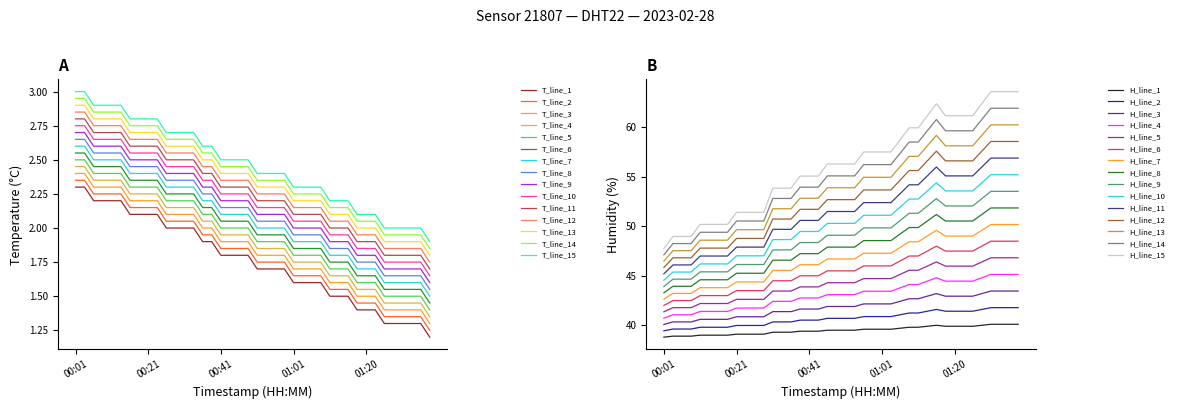

What is the value of the humidity point at the 26th from the left?

39.6